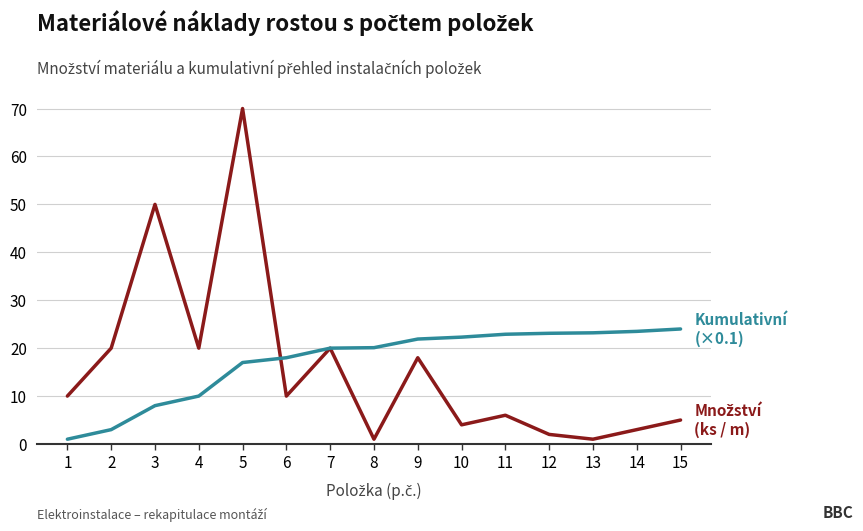

At which category is the sum across all series the highest?

5